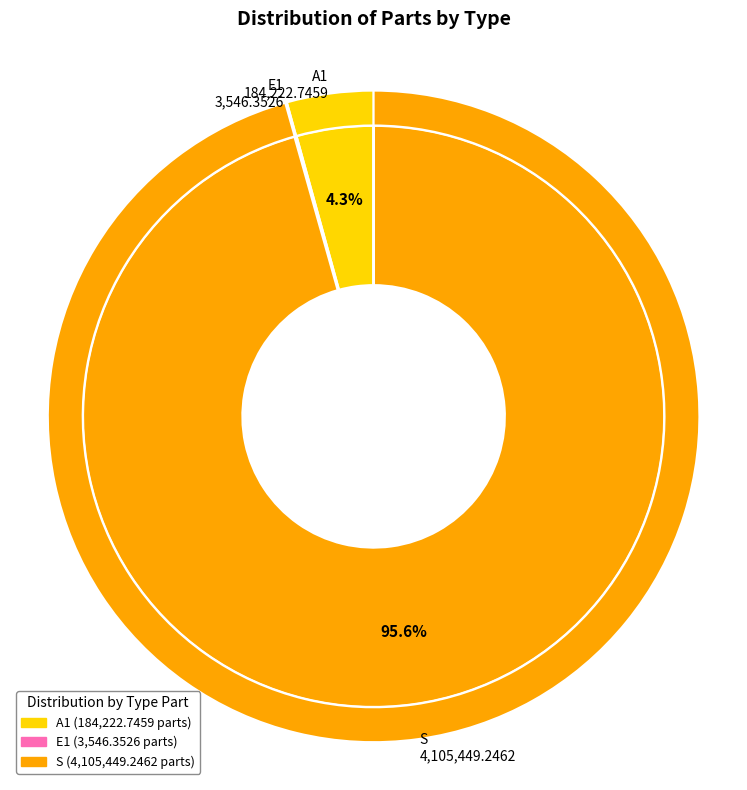

To the nearest percent, what is the average slice percentage?

33%